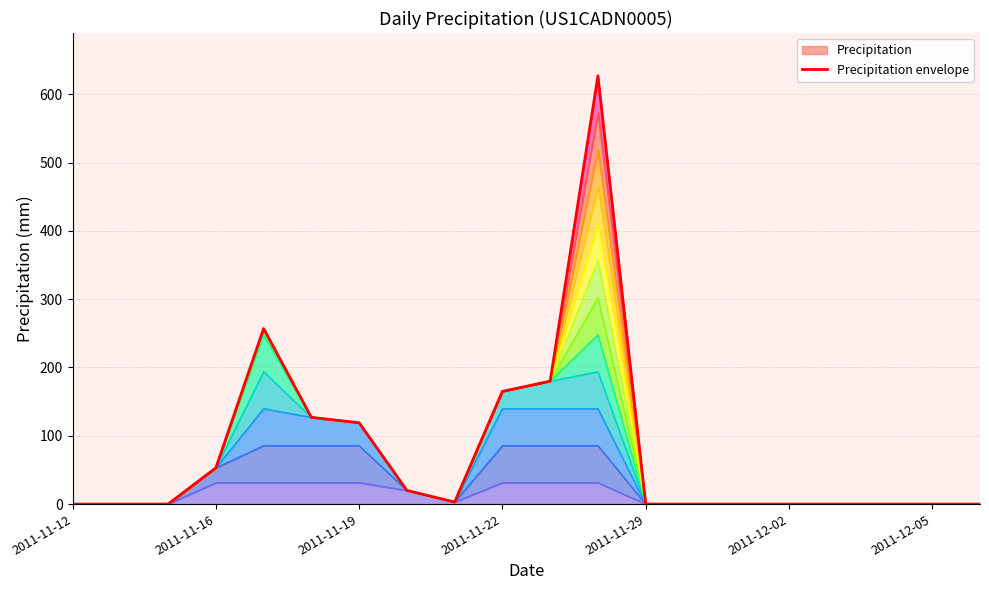

How many points are lower than both their immediate neighbors (excluding endpoints)?

1